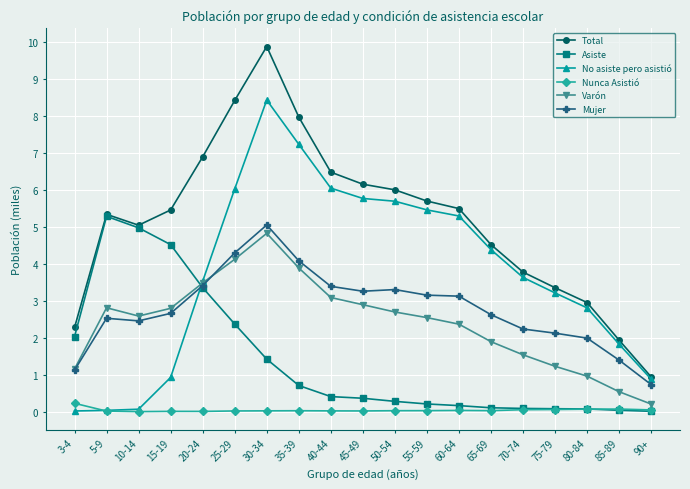

Where does the No asiste pero asistió series first go above 3?

20-24